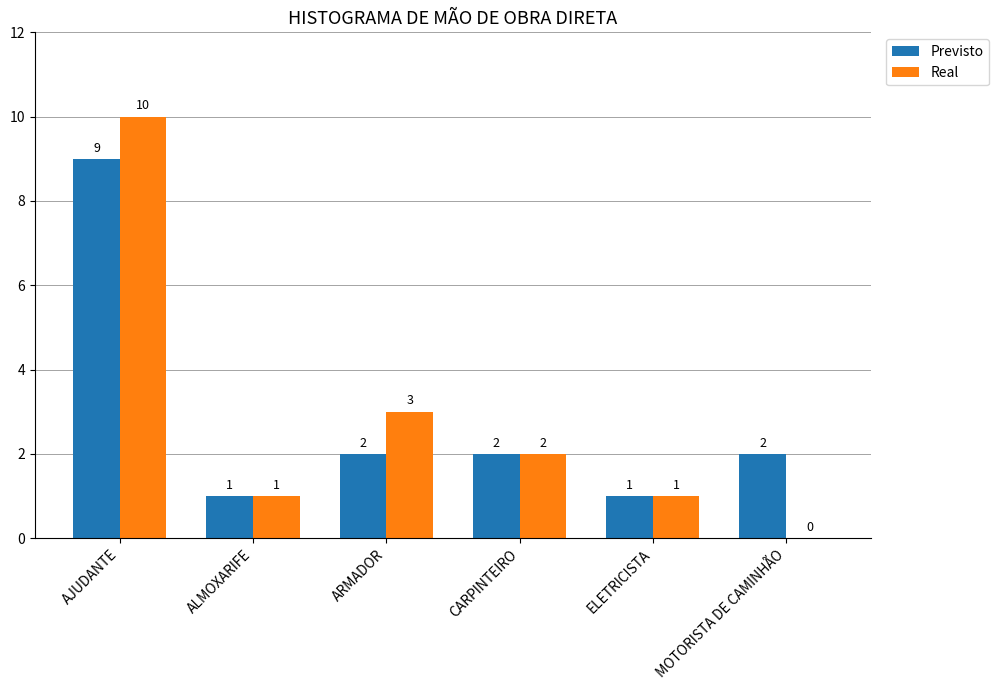

Count the number of categories in the chart.

6